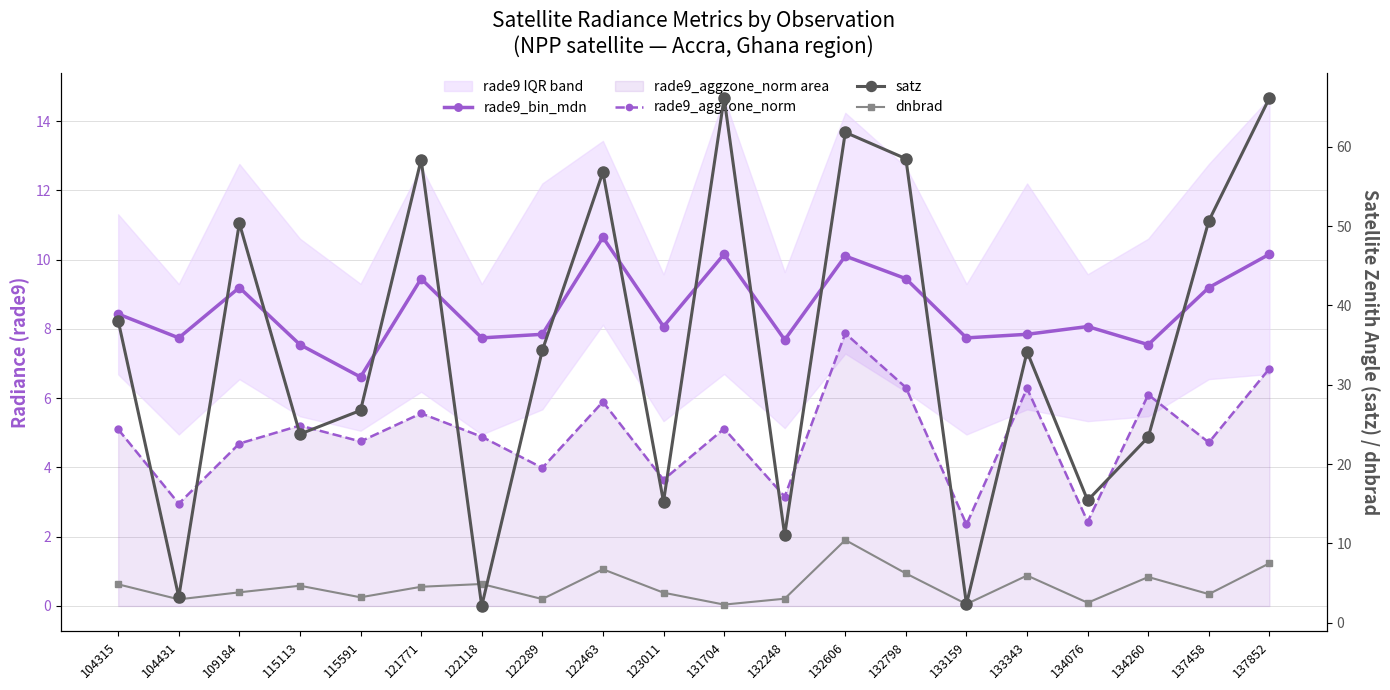

What are all the series names shown in the legend?

rade9_bin_mdn, rade9_aggzone_norm, satz, dnbrad